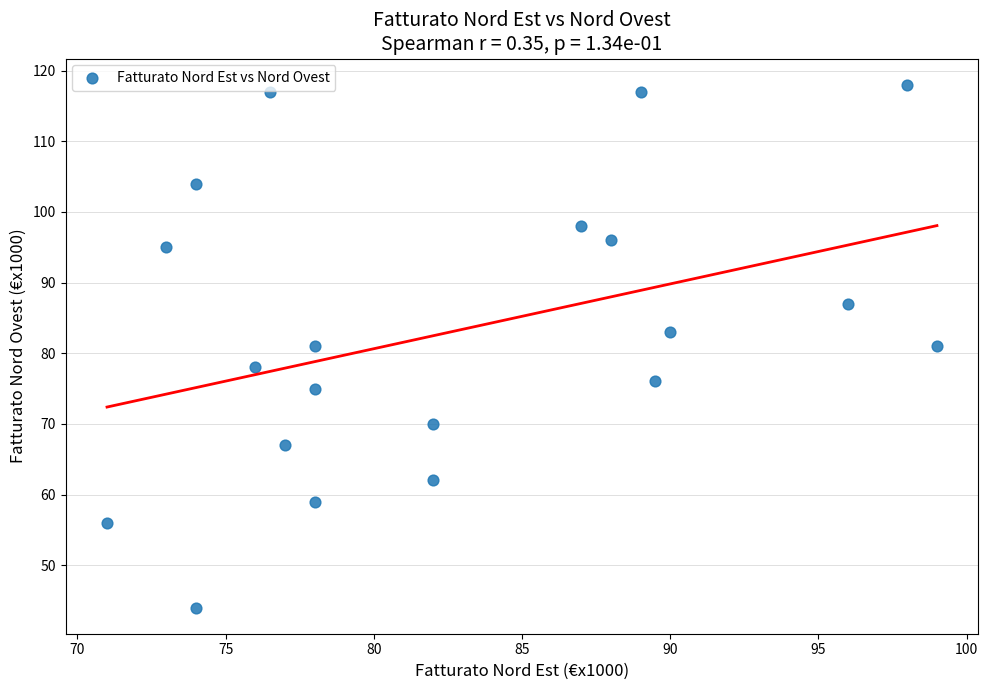

What is the range of Y values (max minus min)?

74